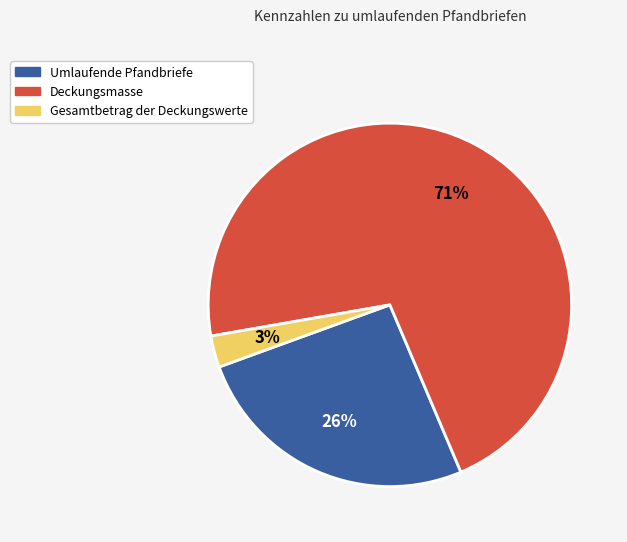

How many segments does this pie chart have?

3